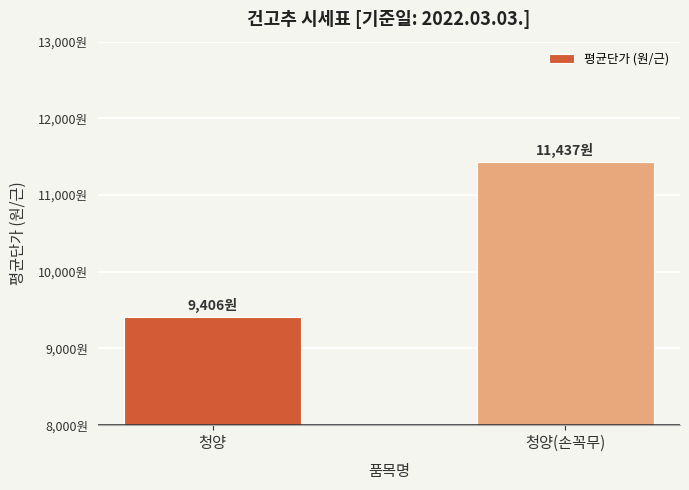

What is the change in value from 청양 to 청양(손꼭무)?

+2031